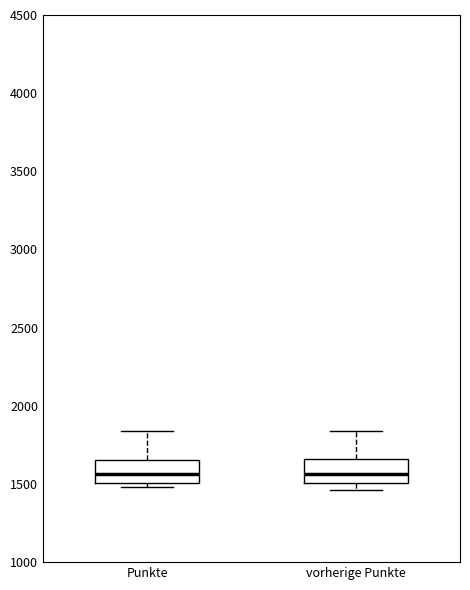

Reading left to right, read every box against the y-axis: the position of its median line, the range the box covers, and the ends of its whiskers. The values are not printed on the chart, so give them approximately, as read against the axis.

Punkte: median 1550, box 1500 to 1650, whiskers 1500 (just below the box's lower edge) to 1850
vorherige Punkte: median 1550, box 1500 to 1650, whiskers 1450 to 1850